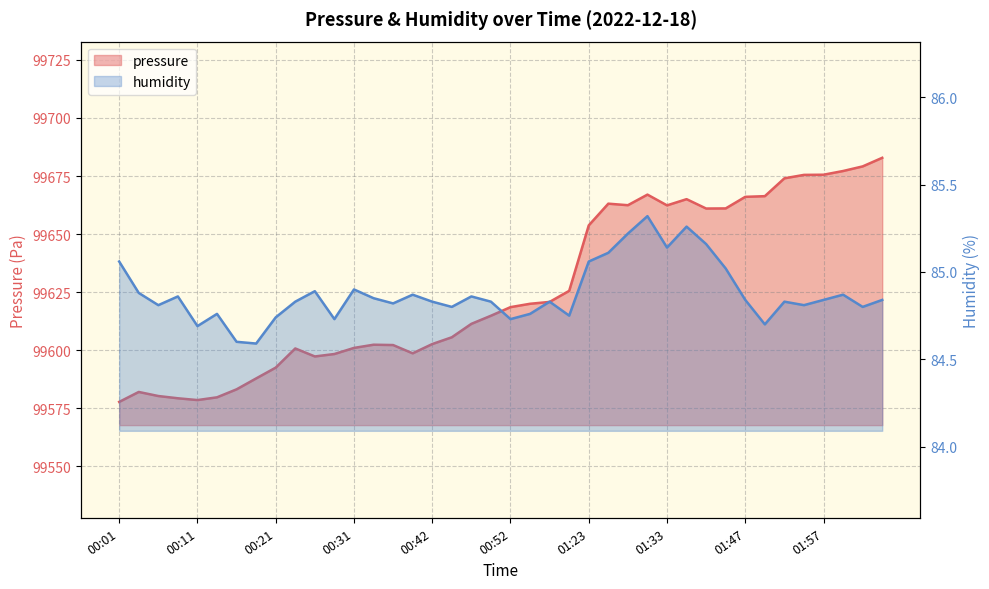

At which label does humidity reach its peak?

01:31